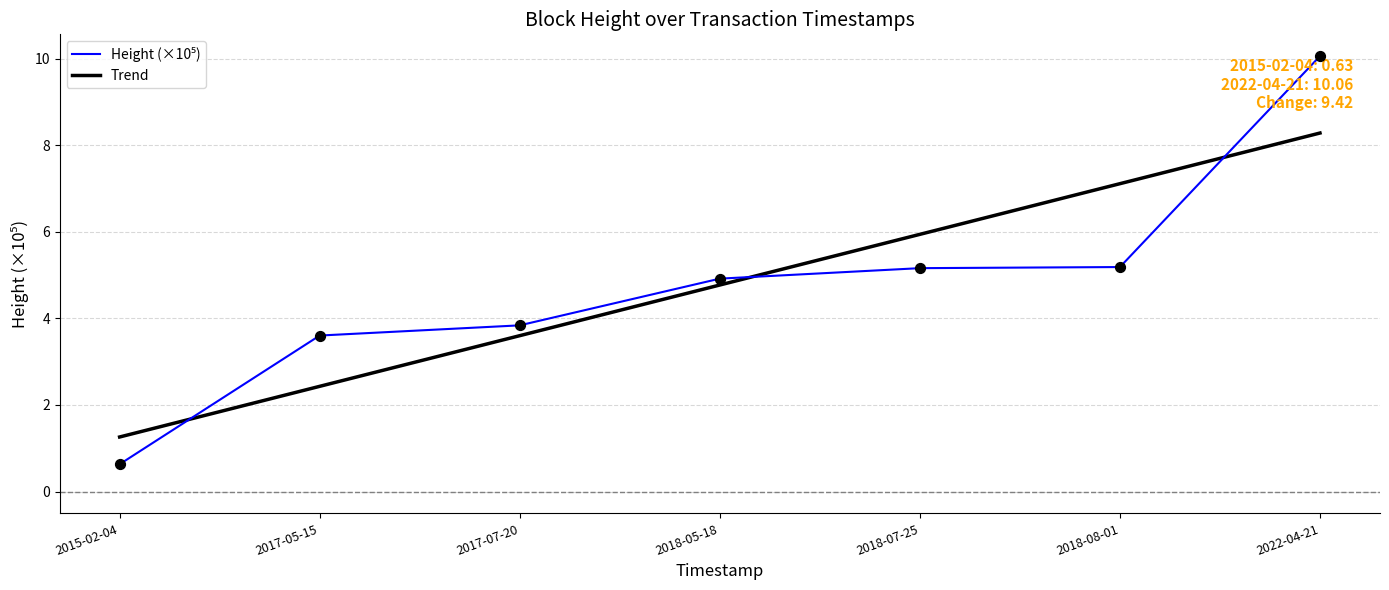

At which category is the sum across all series the highest?

2022-04-21